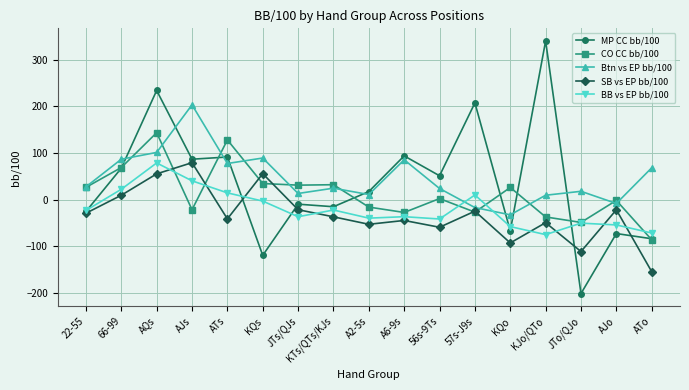

What is the minimum value for SB vs EP bb/100?

-154.5